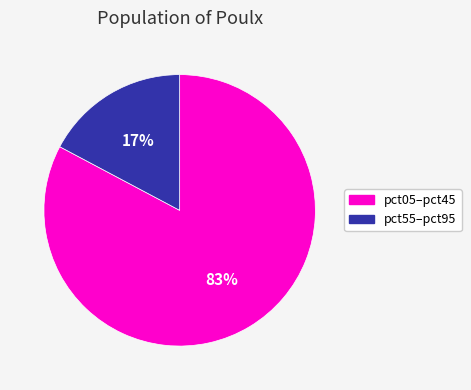

Between pct55–pct95 and pct05–pct45, which is larger?

pct05–pct45